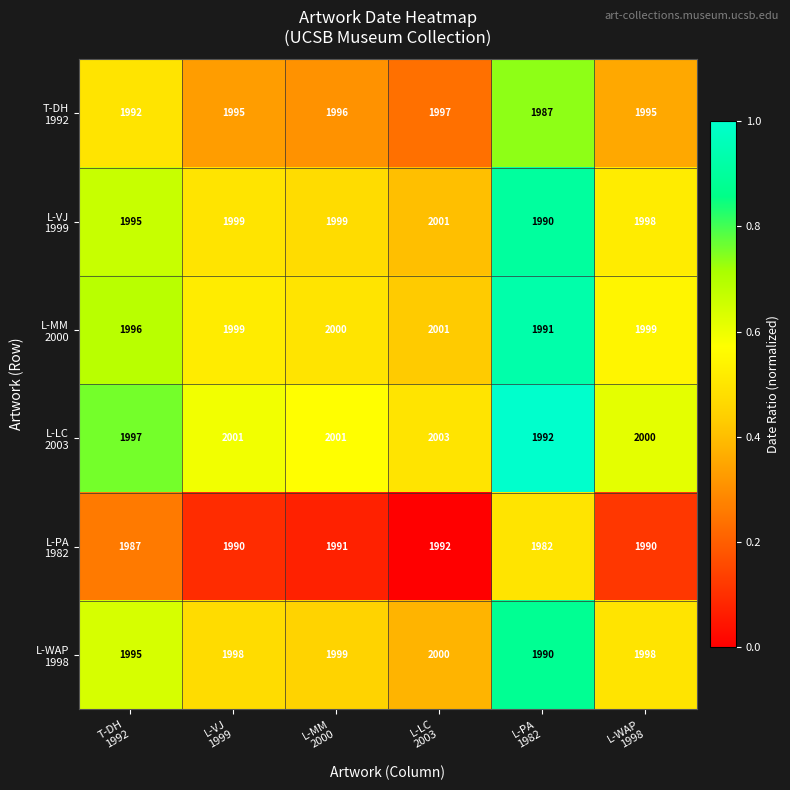

At how many categories does at least one series exceed 1988?

6